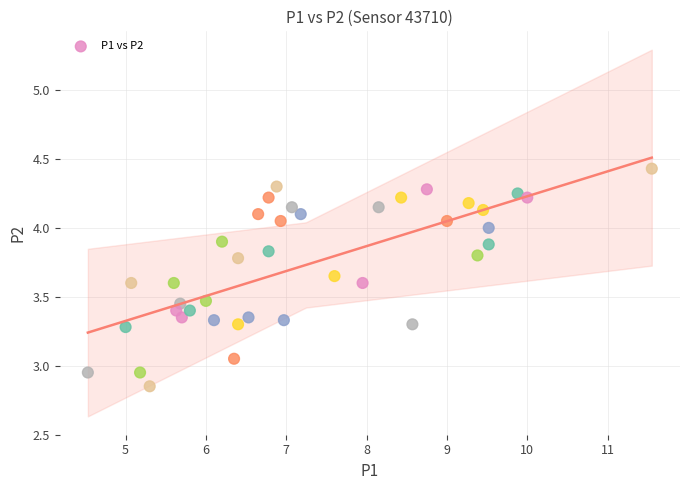

What is the range of X values (max minus min)?

7.0